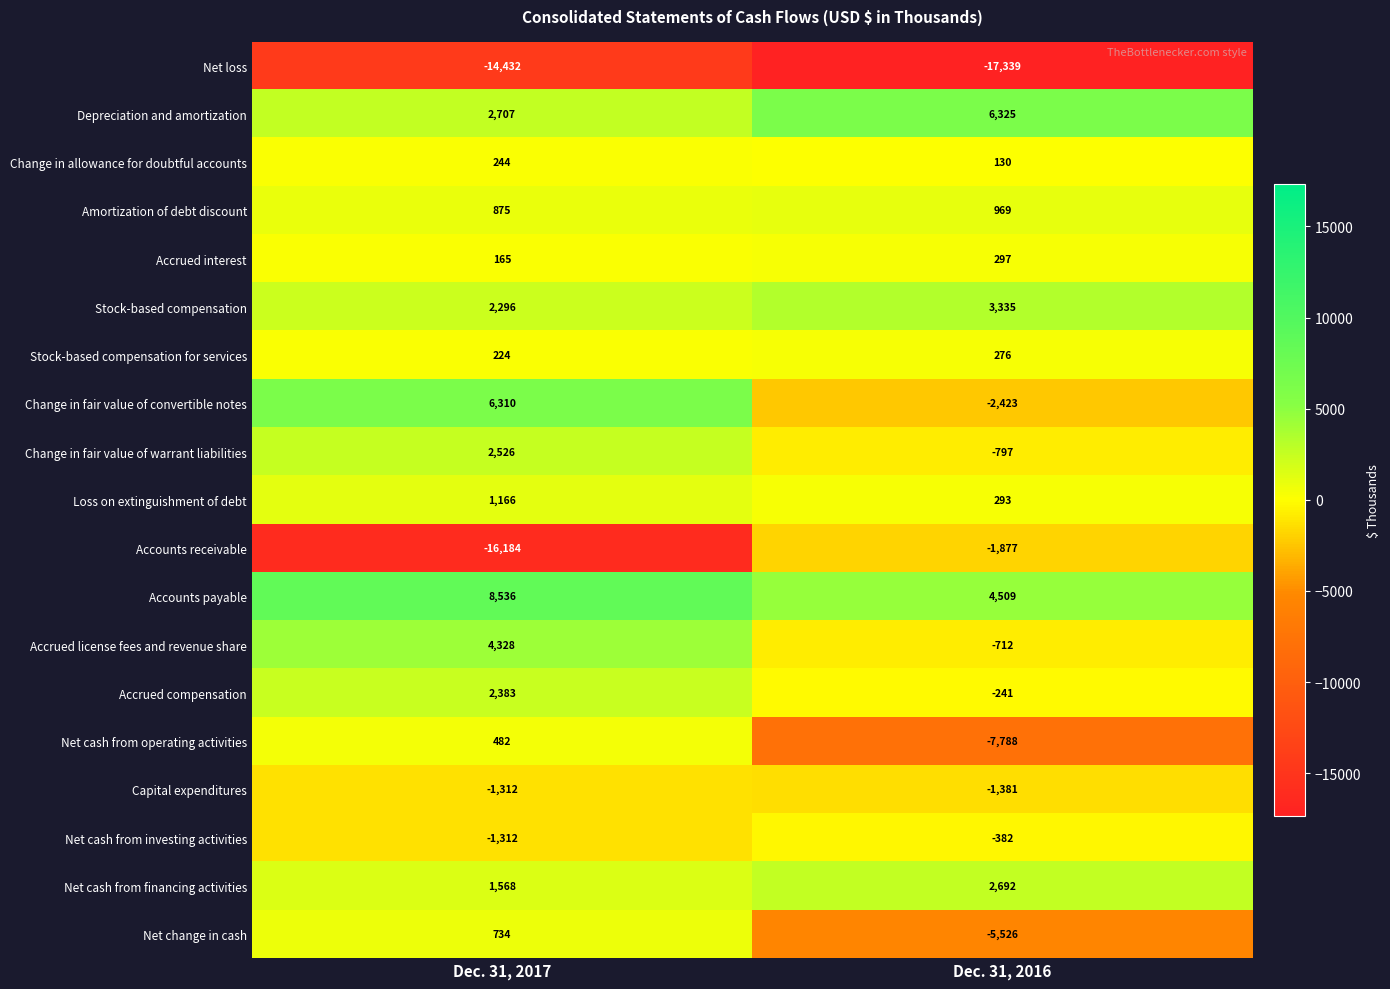

Which series has the widest spread of values?

Accounts receivable